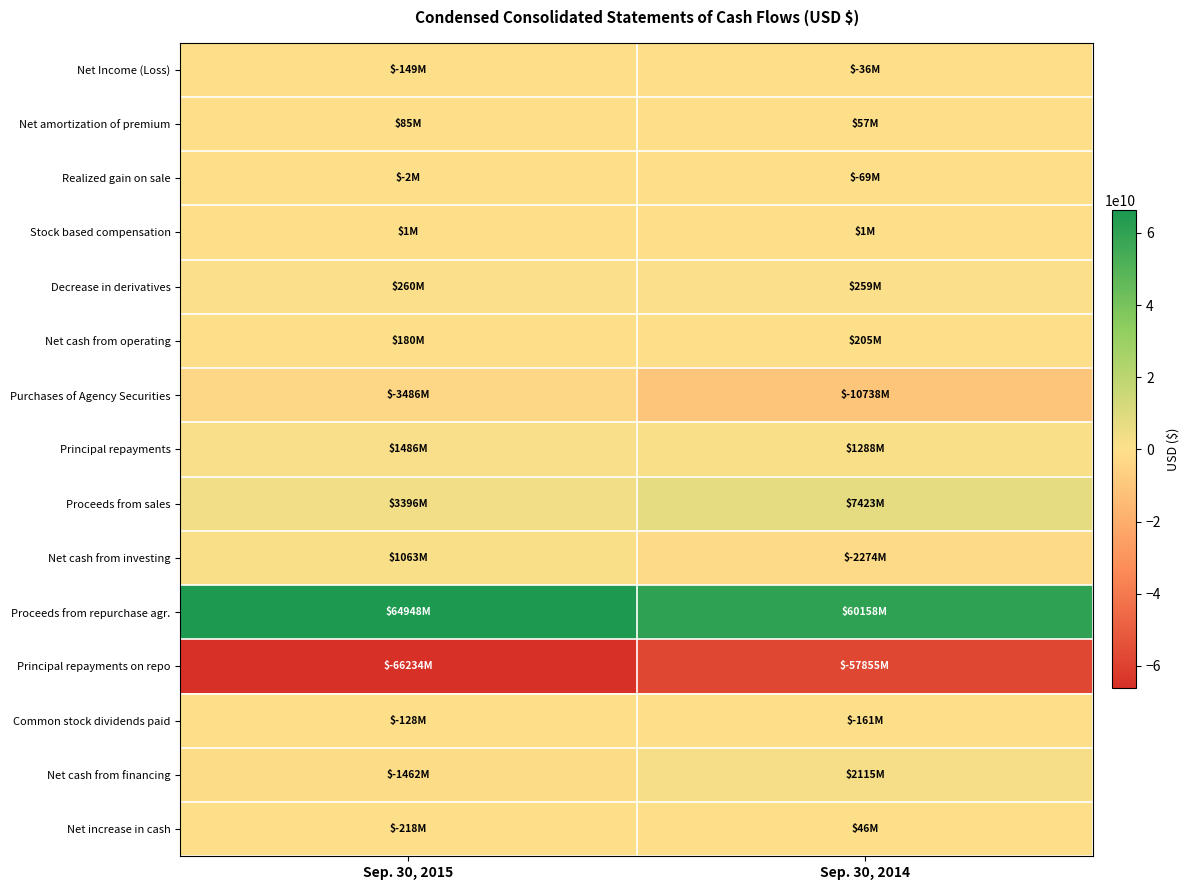

Reading left to right, extract all data points from this chart.

Net Income (Loss): Sep. 30, 2015=-149003000	Sep. 30, 2014=-35875000
Net amortization of premium: Sep. 30, 2015=85203000	Sep. 30, 2014=56895000
Realized gain on sale: Sep. 30, 2015=-1562000	Sep. 30, 2014=-68646000
Stock based compensation: Sep. 30, 2015=717000	Sep. 30, 2014=879000
Decrease in derivatives: Sep. 30, 2015=260340000	Sep. 30, 2014=259143000
Net cash from operating: Sep. 30, 2015=180488000	Sep. 30, 2014=205179000
Purchases of Agency Securities: Sep. 30, 2015=-3485806000	Sep. 30, 2014=-10738277000
Principal repayments: Sep. 30, 2015=1486497000	Sep. 30, 2014=1288023000
Proceeds from sales: Sep. 30, 2015=3395902000	Sep. 30, 2014=7423494000
Net cash from investing: Sep. 30, 2015=1063490000	Sep. 30, 2014=-2274263000
Proceeds from repurchase agr.: Sep. 30, 2015=64947629000	Sep. 30, 2014=60158249000
Principal repayments on repo: Sep. 30, 2015=-66233977000	Sep. 30, 2014=-57854668000
Common stock dividends paid: Sep. 30, 2015=-127669000	Sep. 30, 2014=-161395000
Net cash from financing: Sep. 30, 2015=-1462050000	Sep. 30, 2014=2115395000
Net increase in cash: Sep. 30, 2015=-218072000	Sep. 30, 2014=46311000